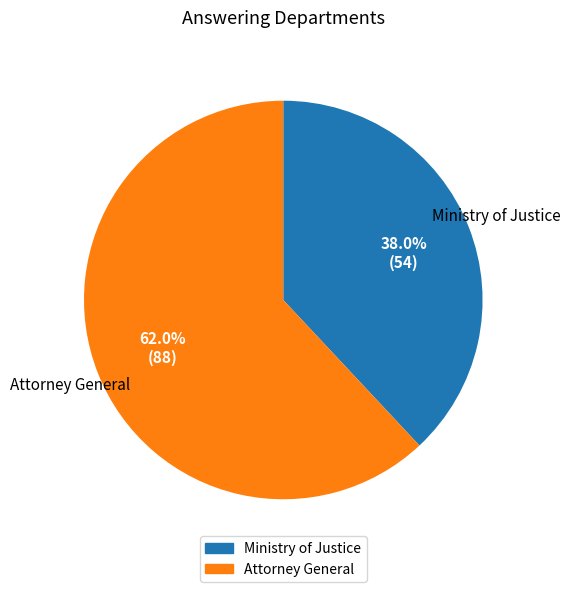

To the nearest percent, what portion does Attorney General represent?

62%